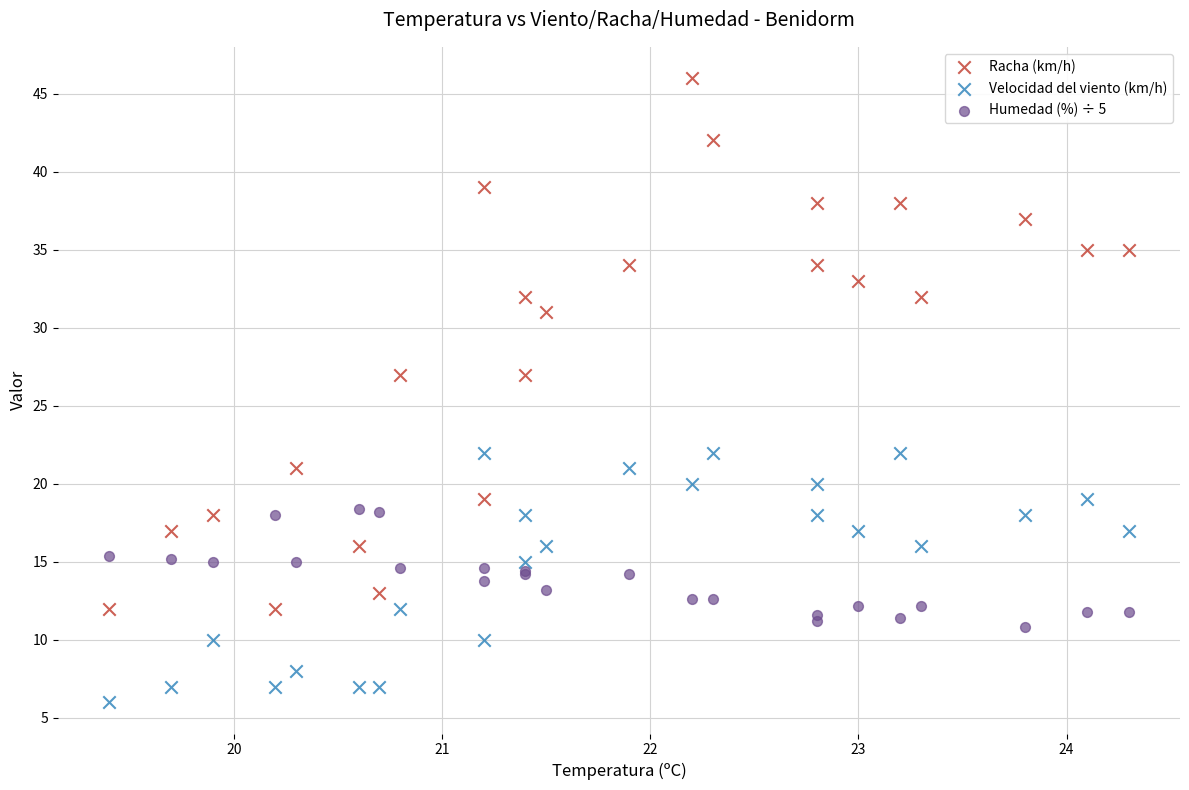

What is the X range (max minus min) for the scatter plot?

4.9